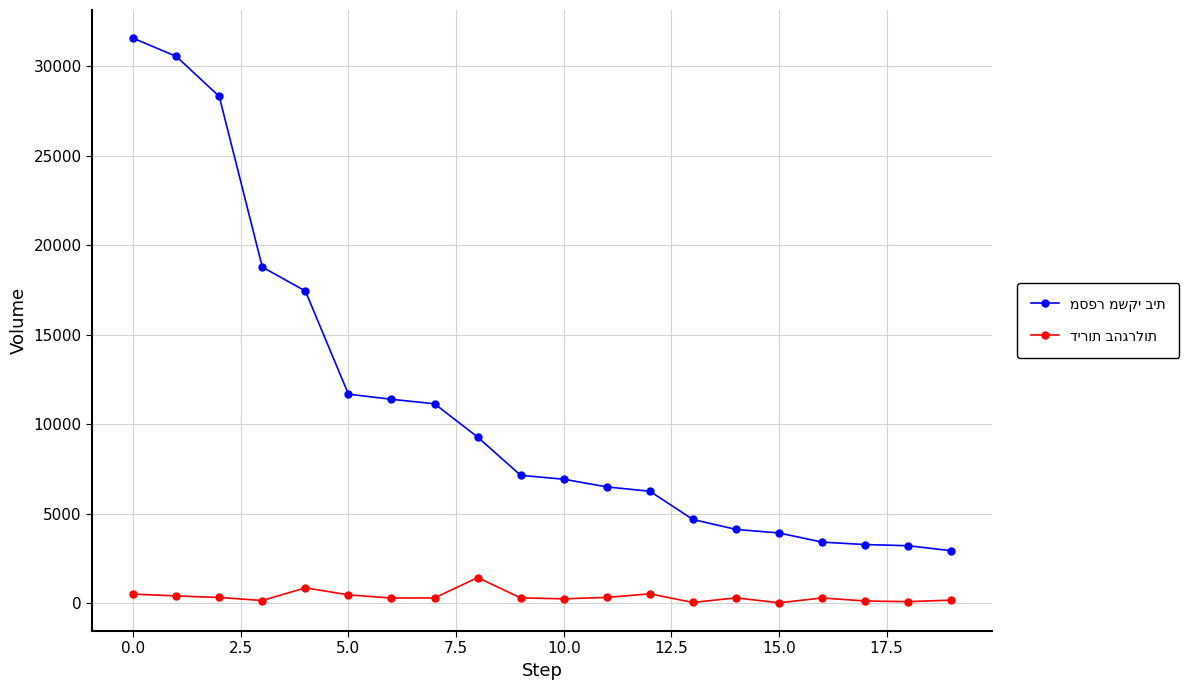

At how many categories does at least one series exceed 17873?

4